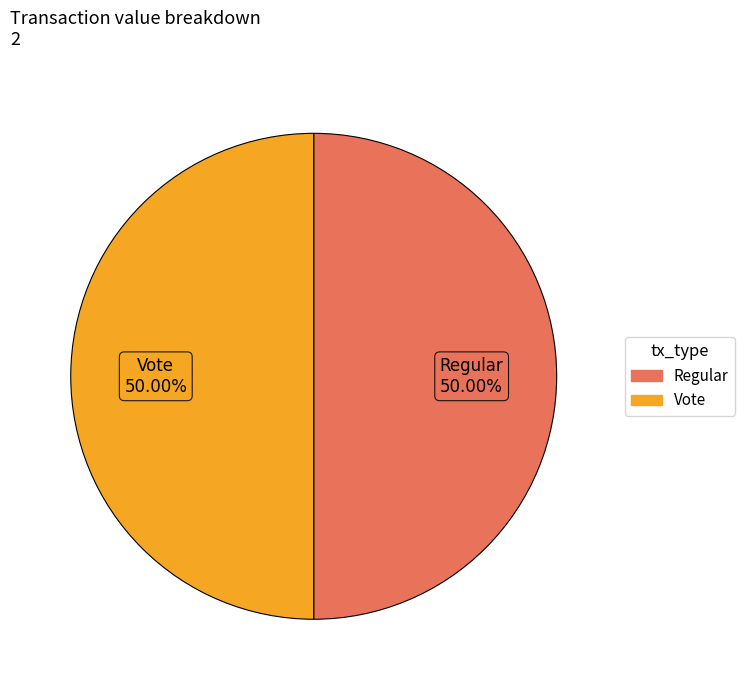

Approximately how many times larger is the value at Regular compared to Vote?

1.0